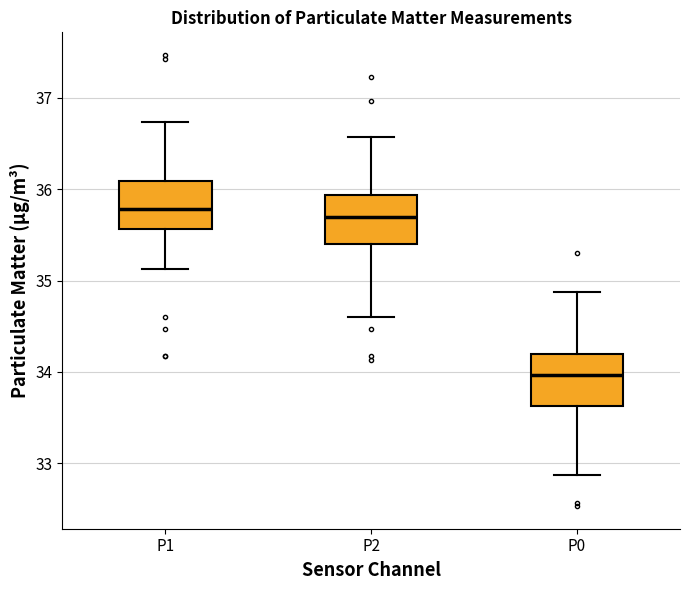

Where does the median line of the box for P2 sit on the y-axis? The values are not printed on the chart, so give them approximately, as read against the axis.

35.7